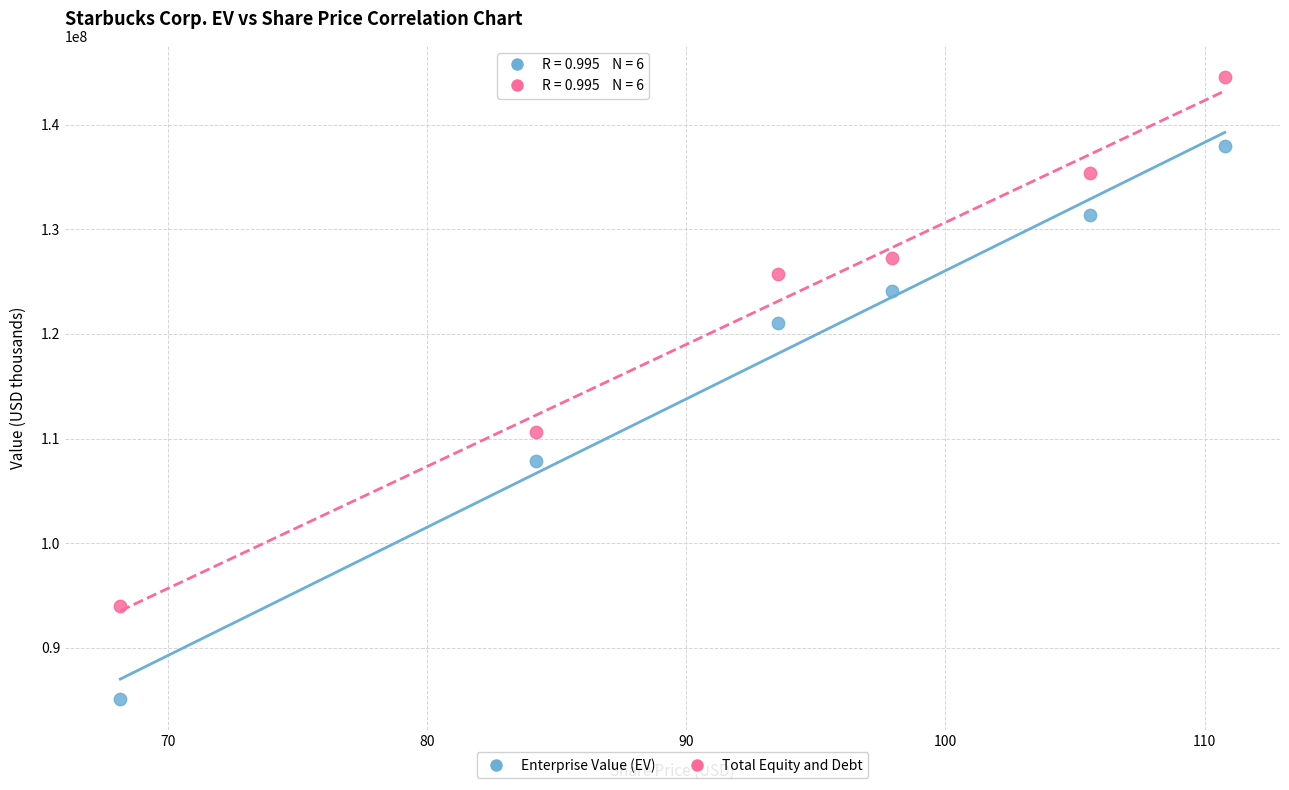

In the Enterprise Value (EV) series, what Y value is closest to 111519796?

107863110